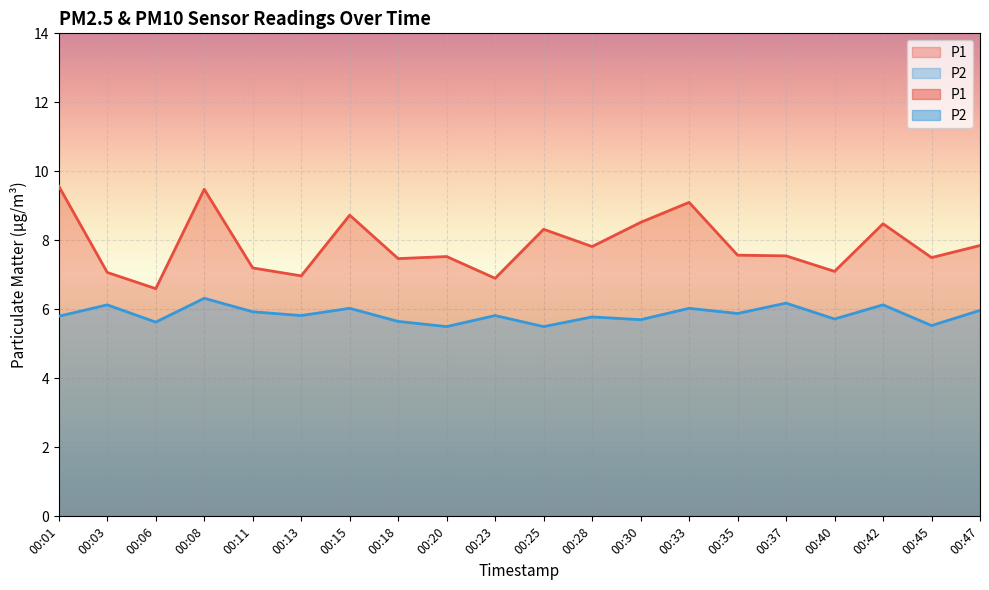

What is the total value across all series at 00:08?

15.8